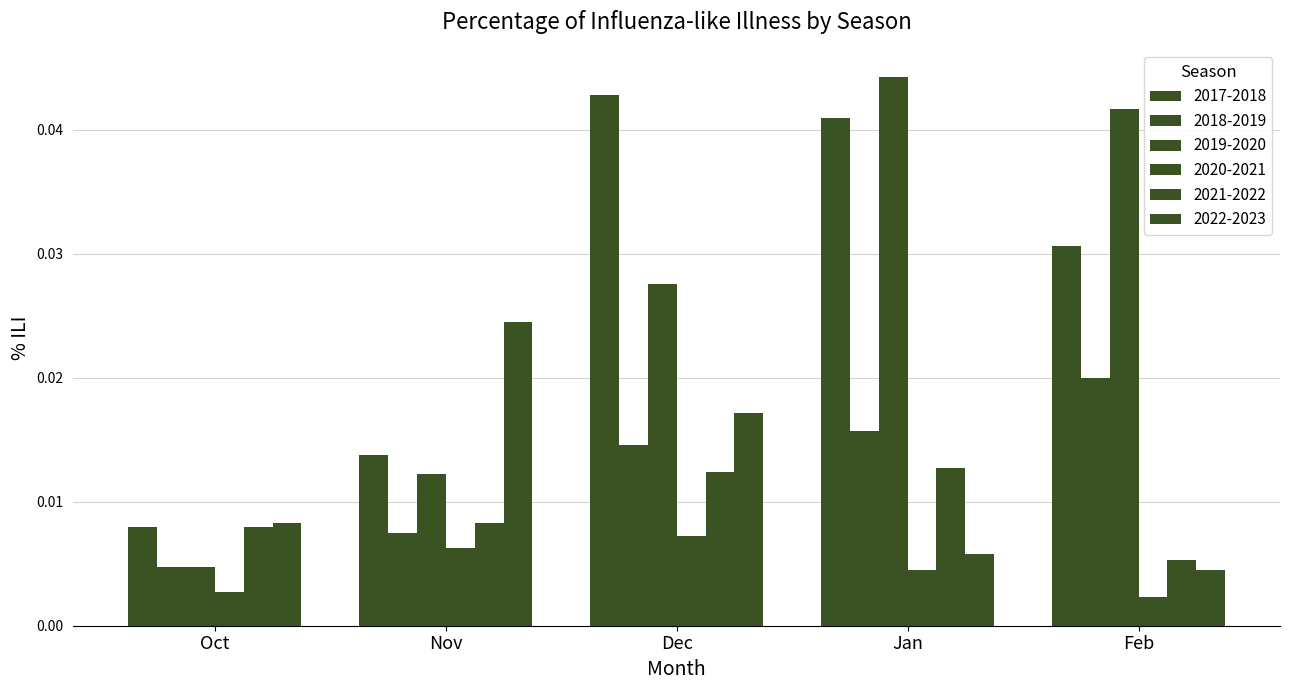

How many bars are there in each group?

6